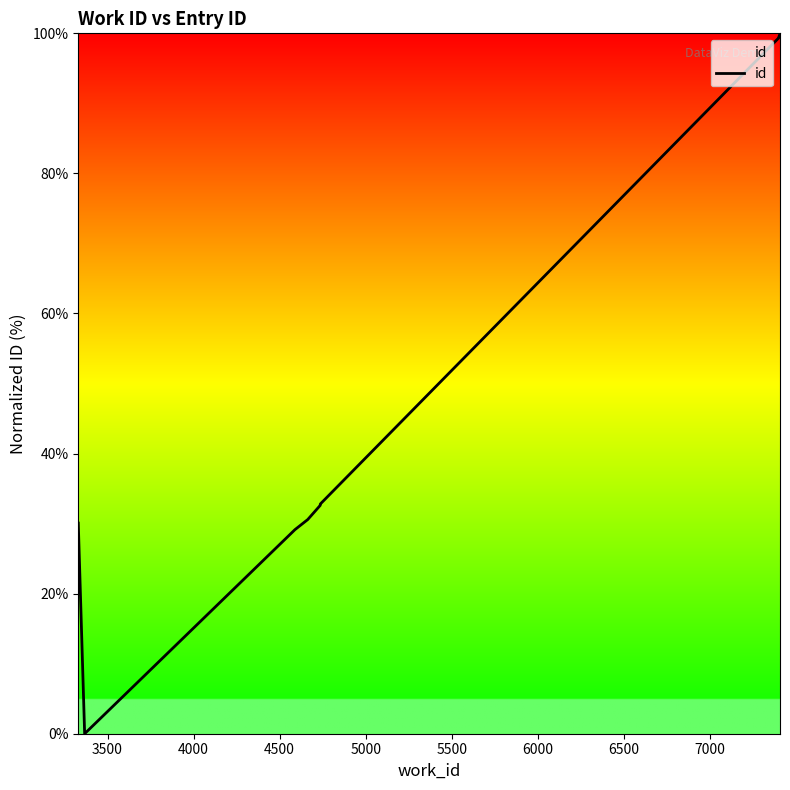

What is the maximum value shown in the chart?

100.0